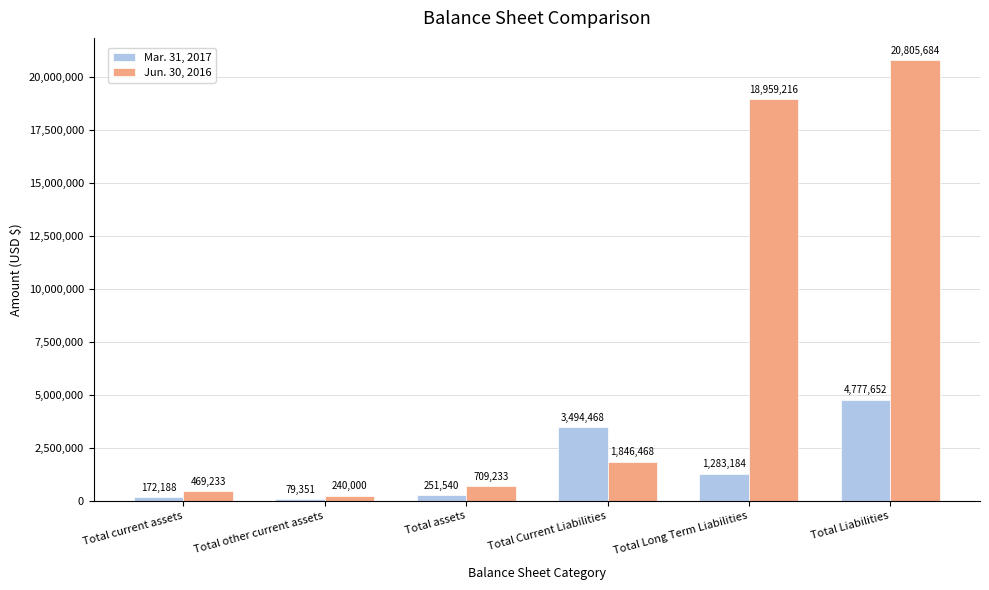

What is the spread (max minus min) of values at Total Long Term Liabilities?

17676032